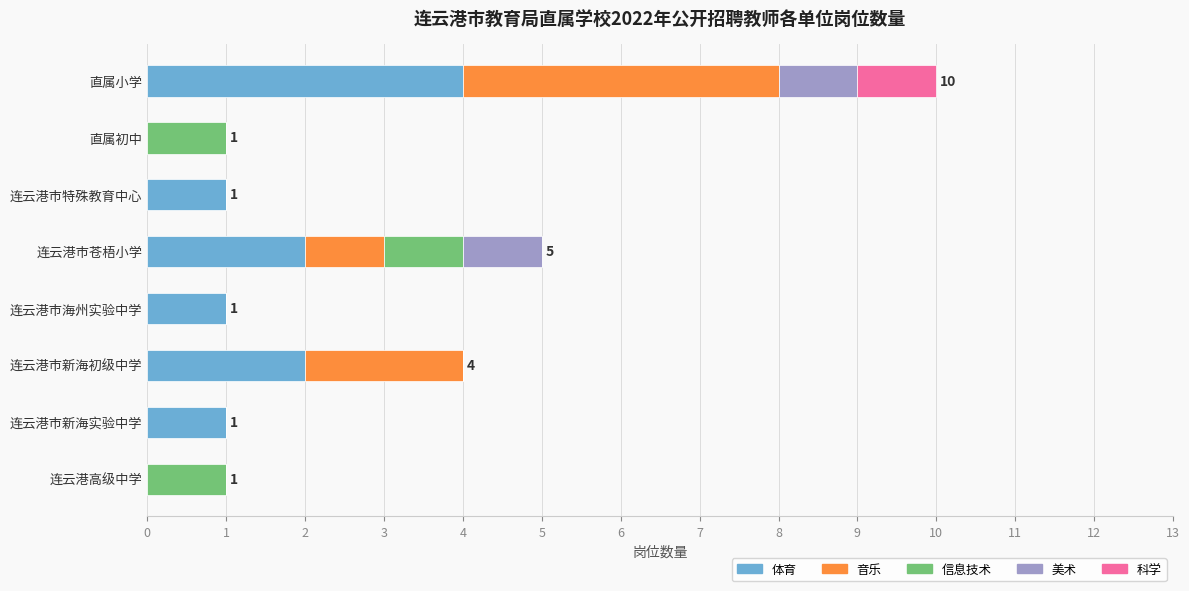

At which category is the sum across all series the highest?

直属小学